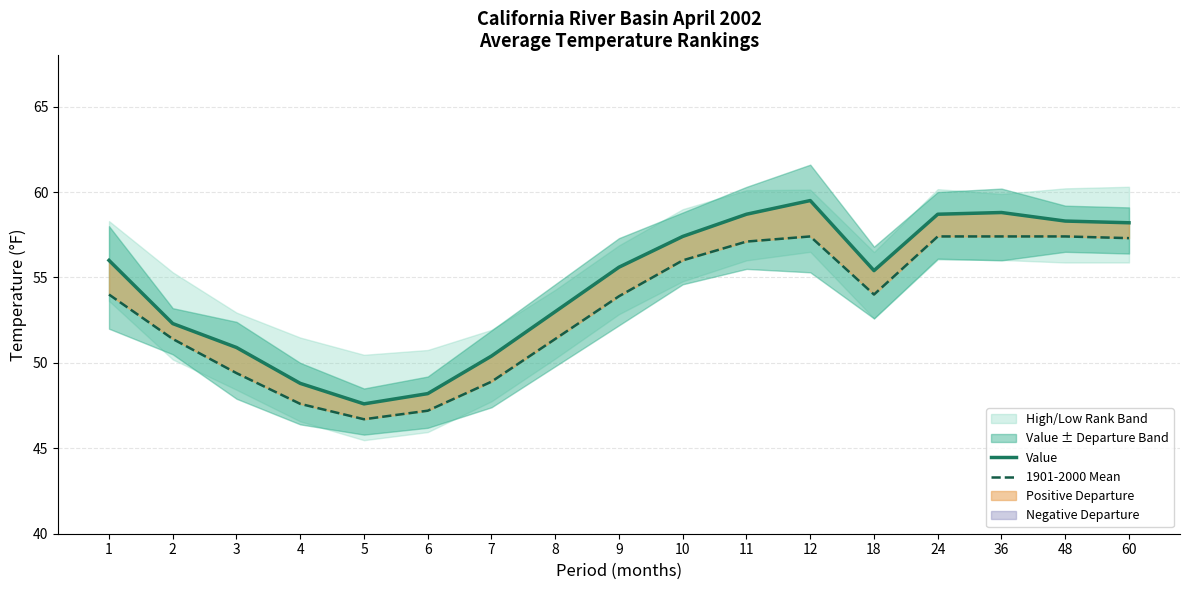

The 1901-2000 Mean series shows 54.0 at 1. True or false?

True